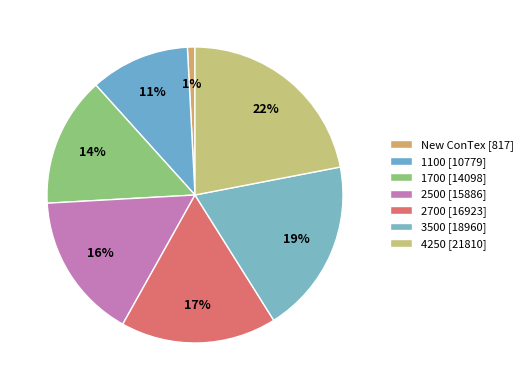

How many slices are in this pie chart?

7